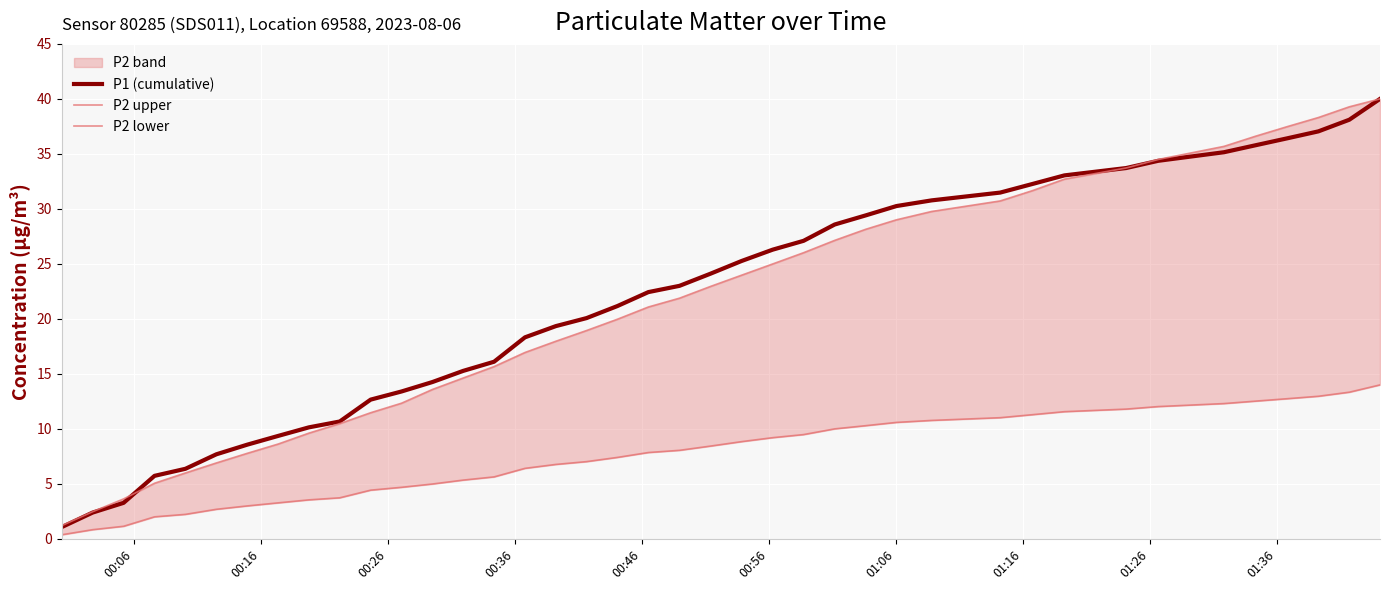

What is the value of the P2 lower point at the 5th from the left?

2.2